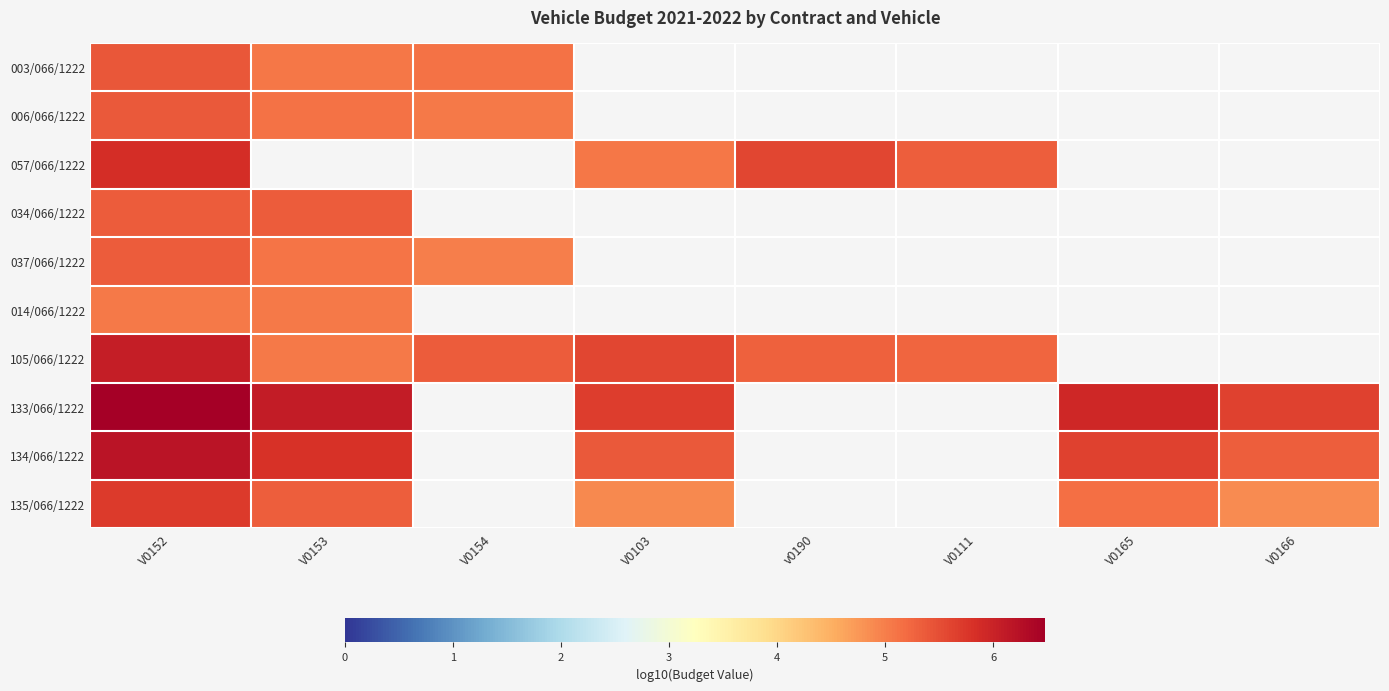

Which has a higher value, V0165 or V0152?

V0152